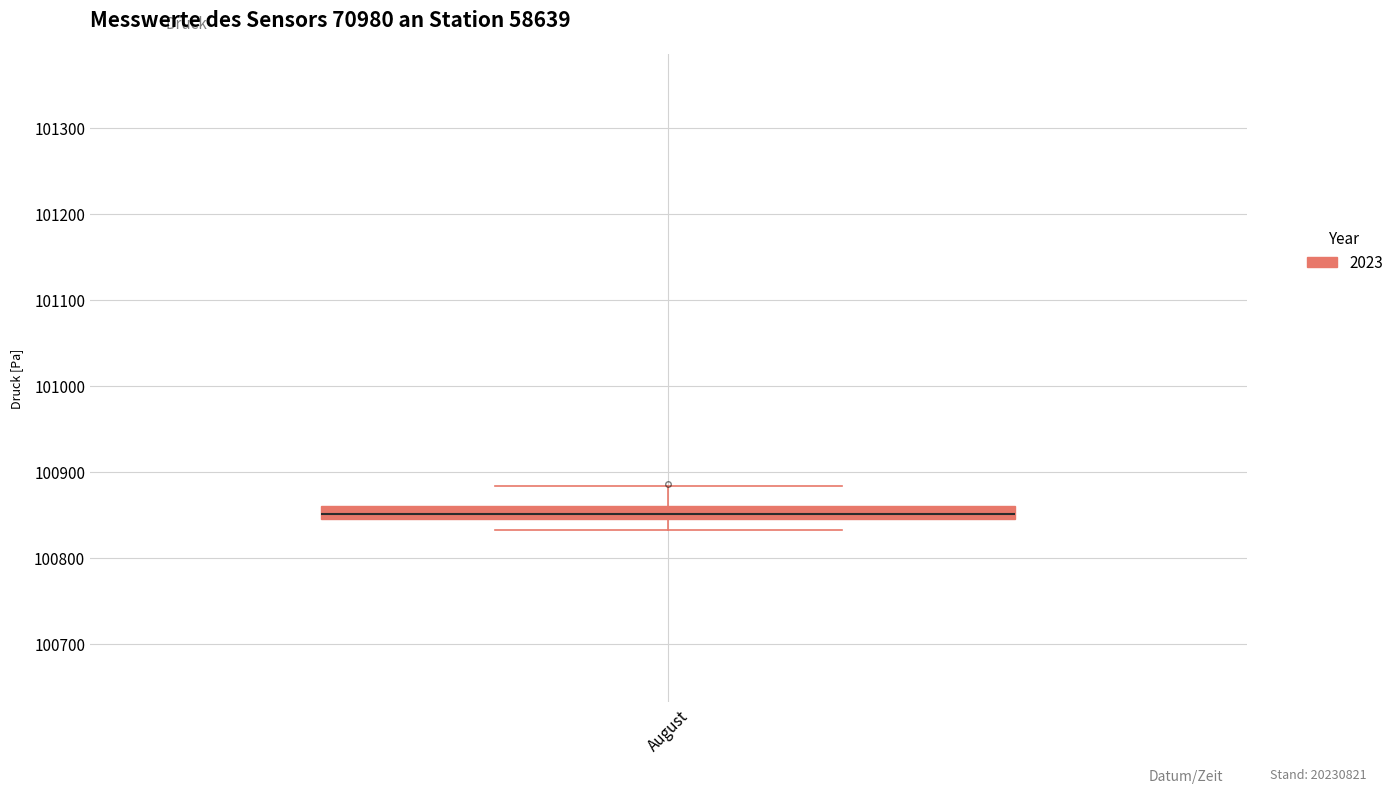

Where does the upper whisker of the box for August end on the y-axis? The values are not printed on the chart, so give them approximately, as read against the axis.

100880